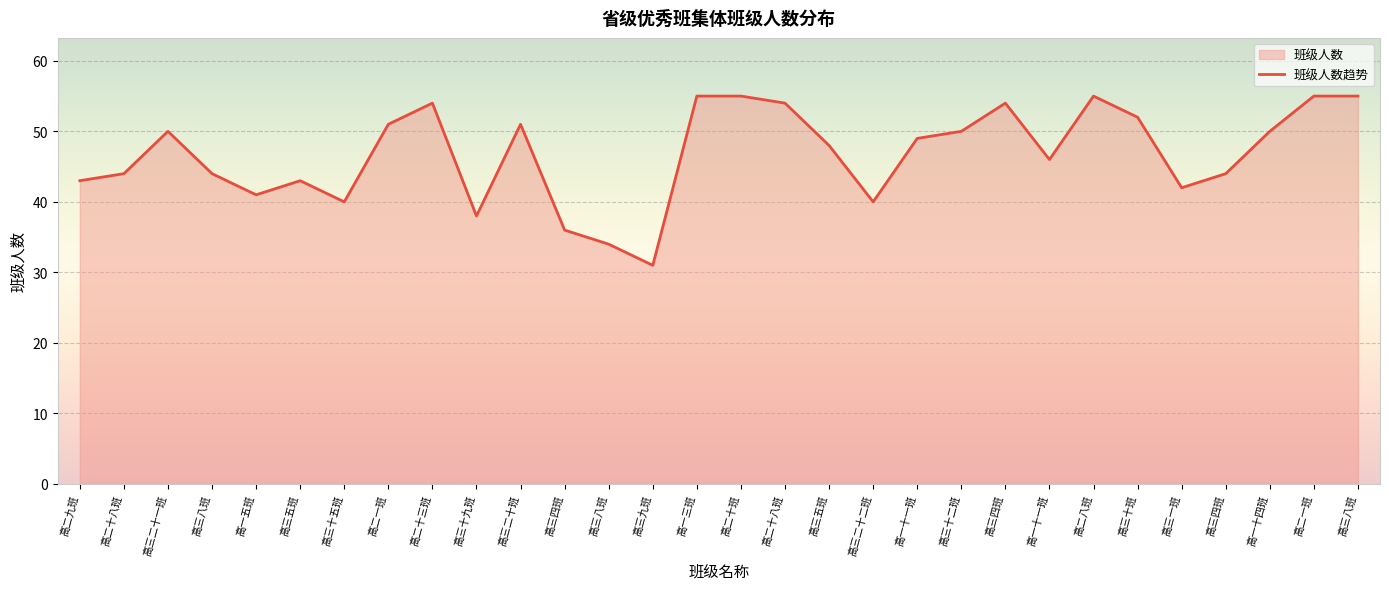

Between 高三五班 and 高三五班, which is larger?

高三五班